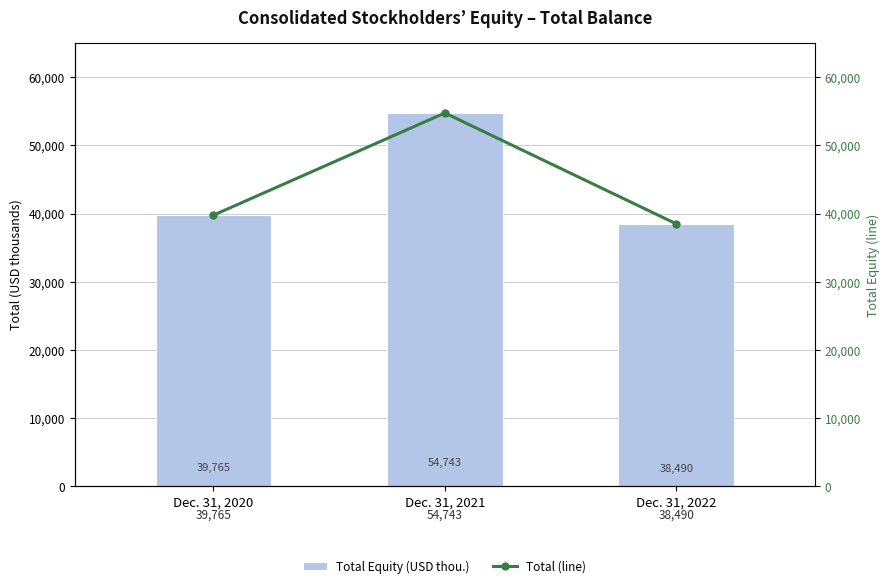

What is the difference between the maximum and minimum values in the Total Equity (USD thou.) series?

16253